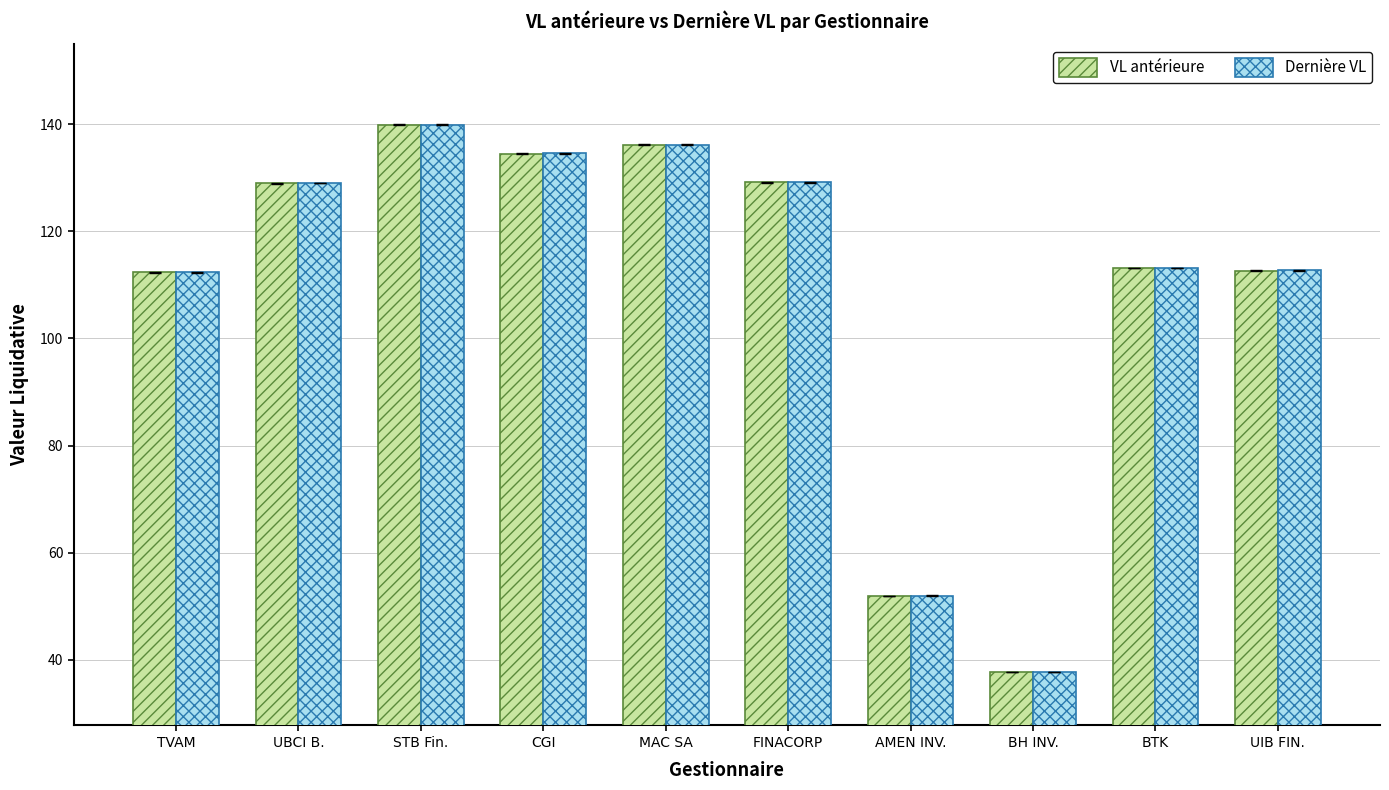

Which series has the widest spread of values?

Dernière VL